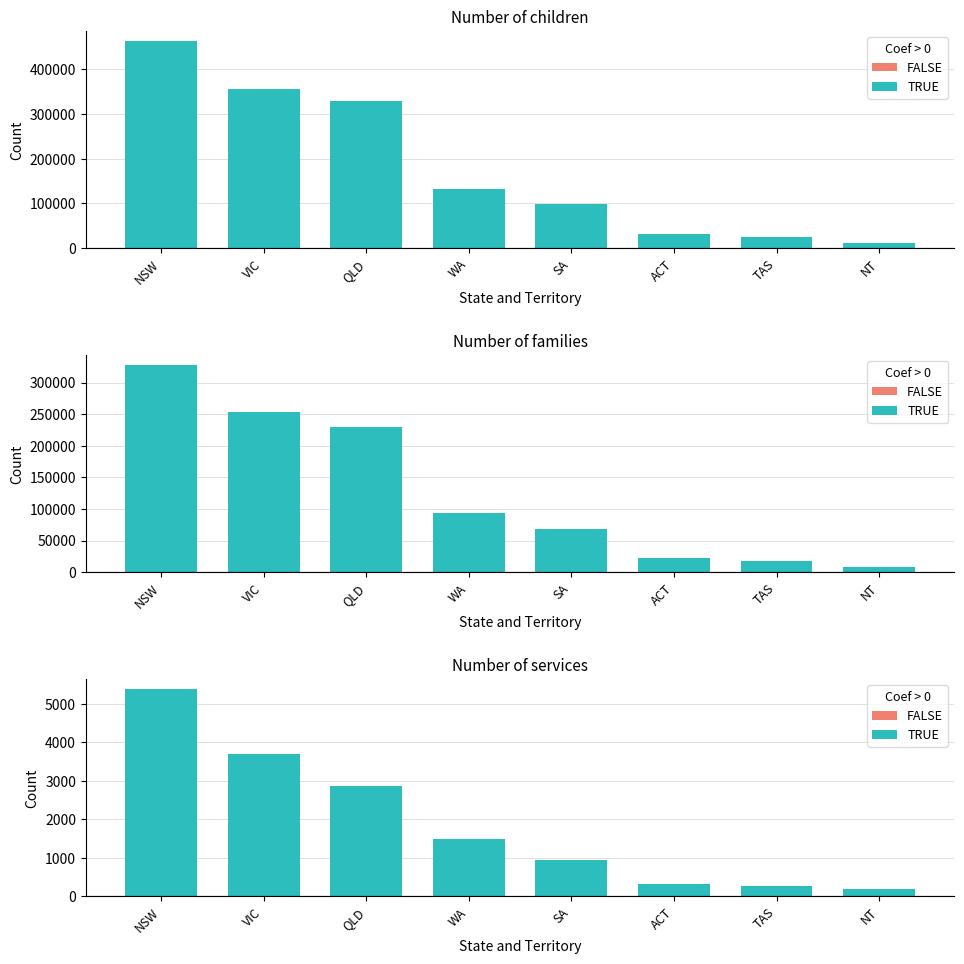

Are the bars horizontal?

No